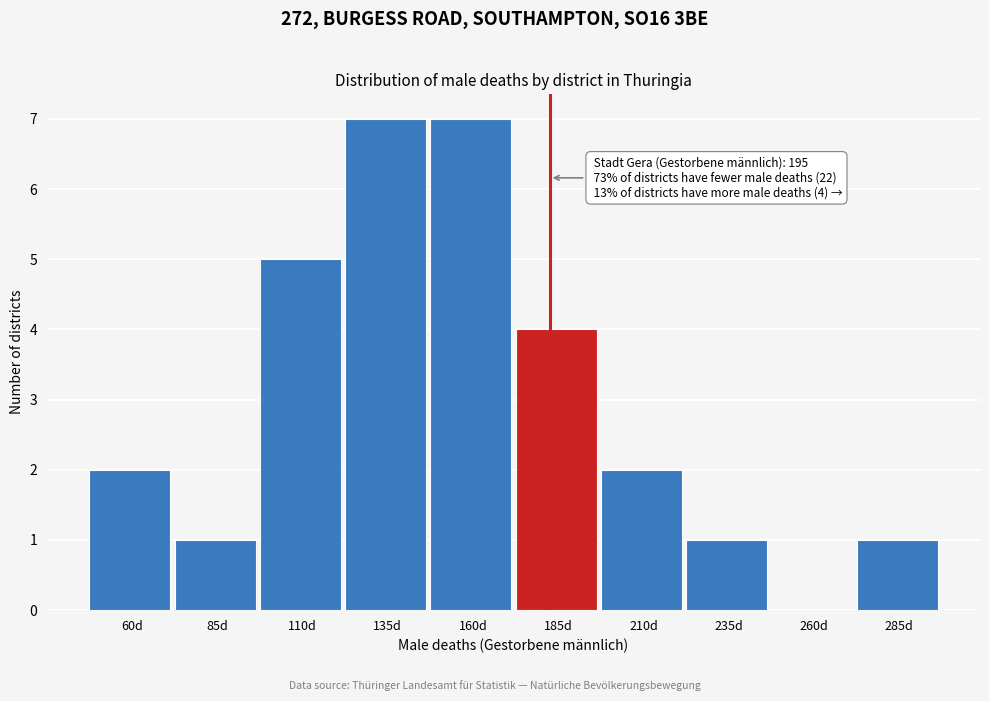

Reading left to right, what are all the values shown in this chart?

60d=2	85d=1	110d=5	135d=7	160d=7	185d=4	210d=2	235d=1	260d=0	285d=1